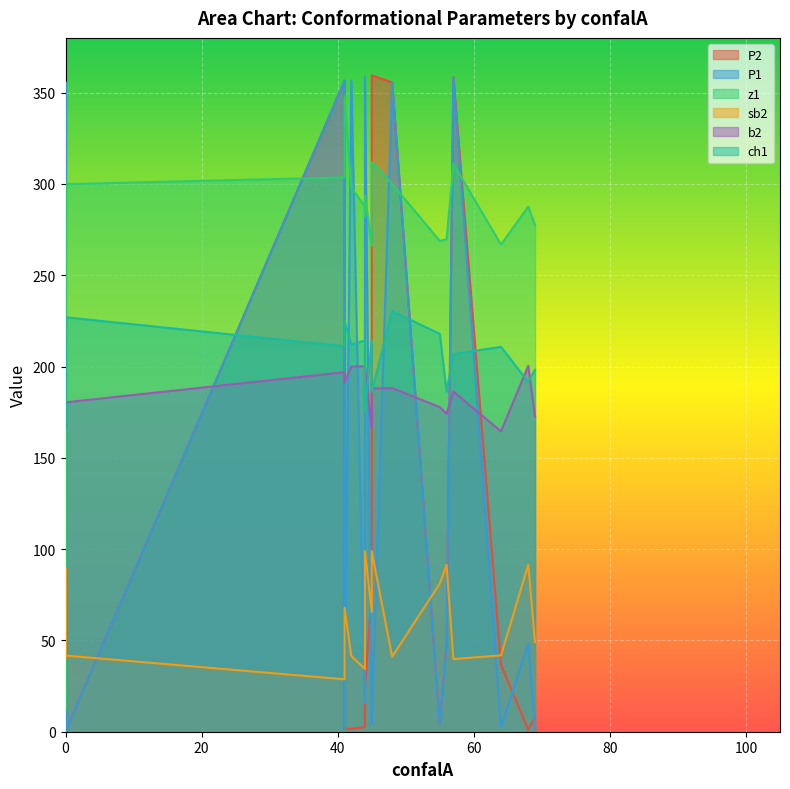

Between 44 and 48, which series saw the biggest shift?

P2